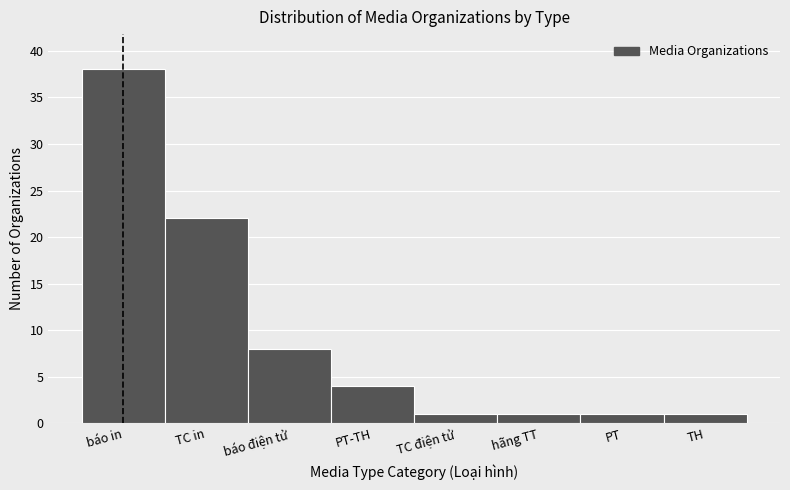

Reading right to left, extract all data points from this chart.

TH=1	PT=1	hãng TT=1	TC điện tử=1	PT-TH=4	báo điện tử=8	TC in=22	báo in=38